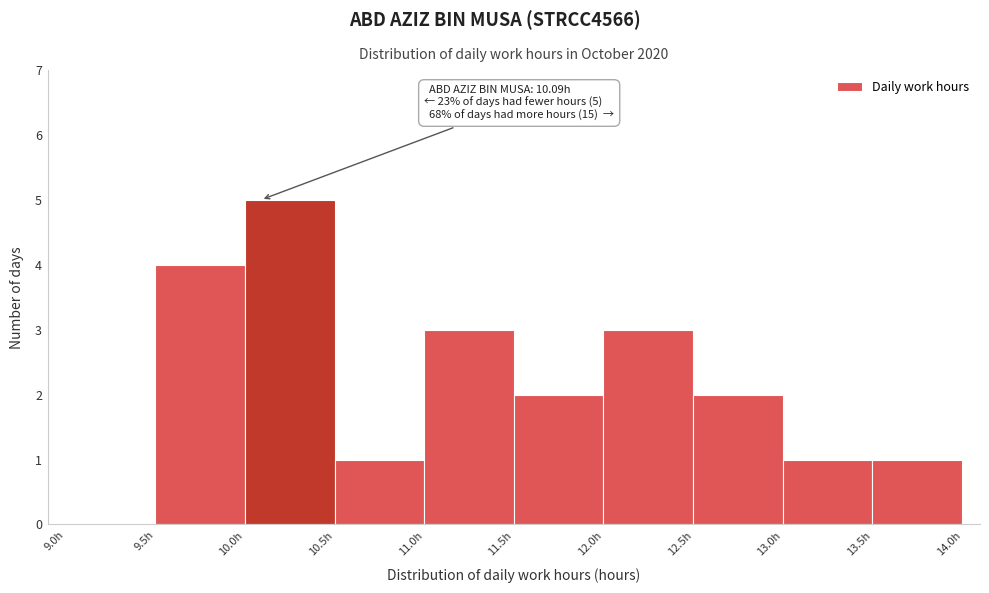

Which range on the x-axis has the tallest bar?

10.0 to 10.5